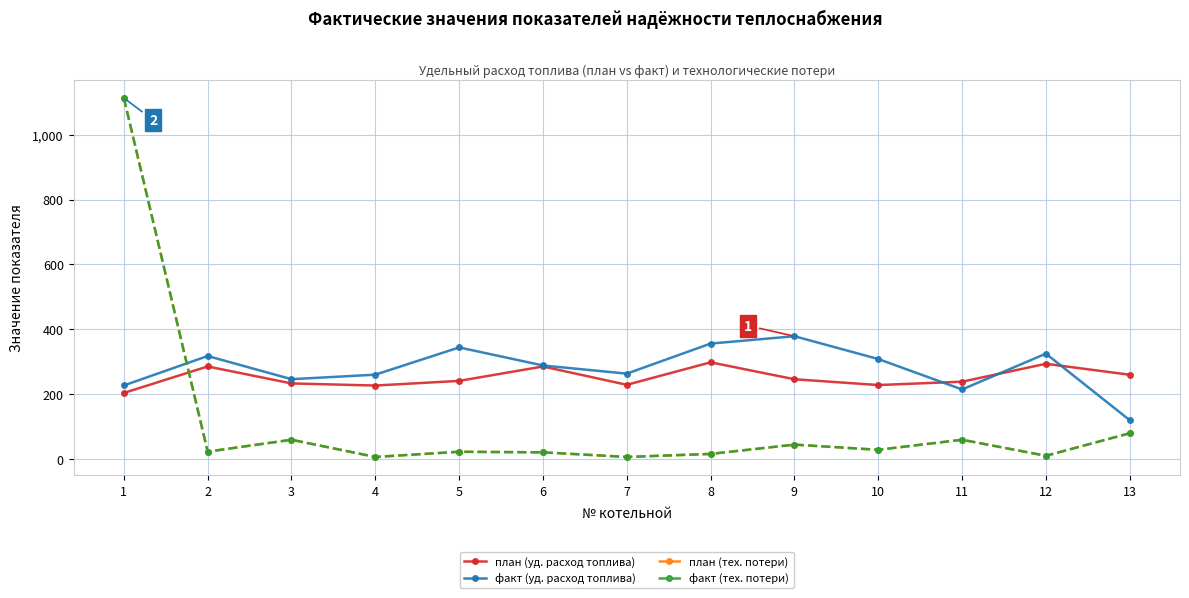

Is this an area chart (filled region under the line)?

No